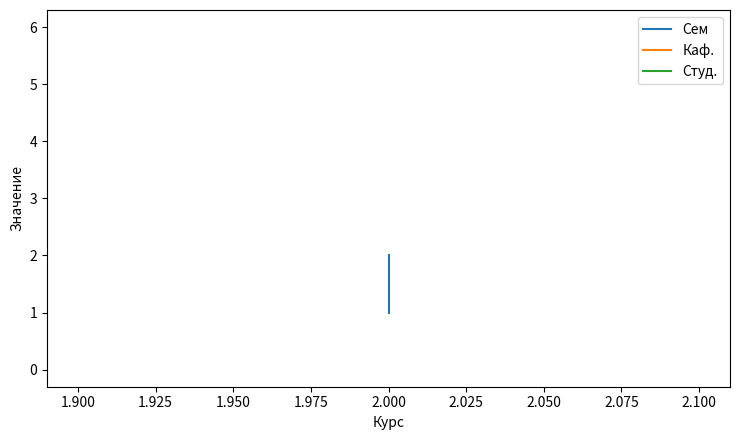

True or false: Каф. has a value of 4 at 2.000.

False